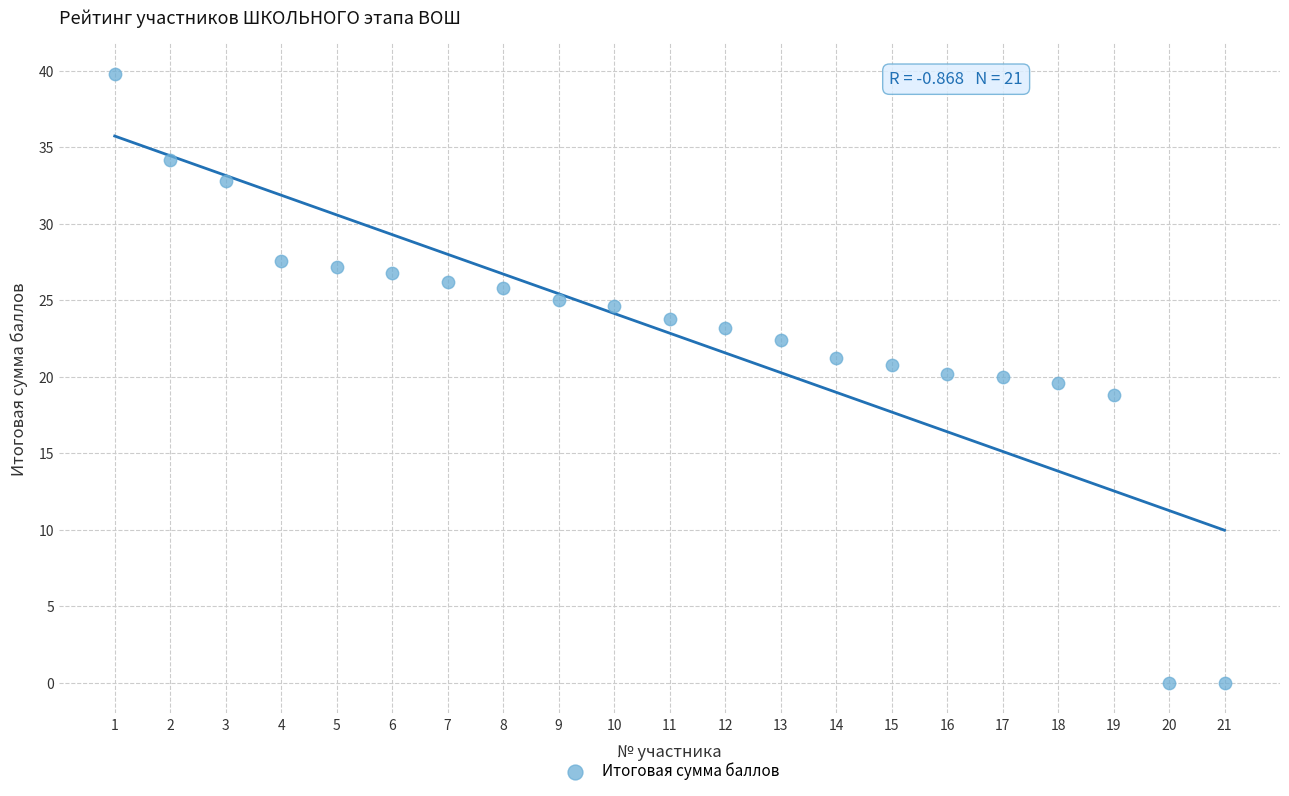

What is the range of Y values (max minus min)?

39.8